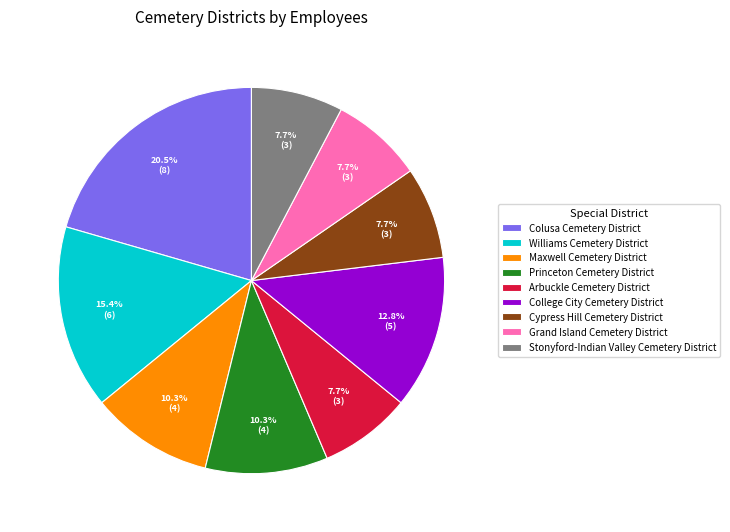

How much of the chart is everything except Stonyford-Indian Valley Cemetery District?

92.3%